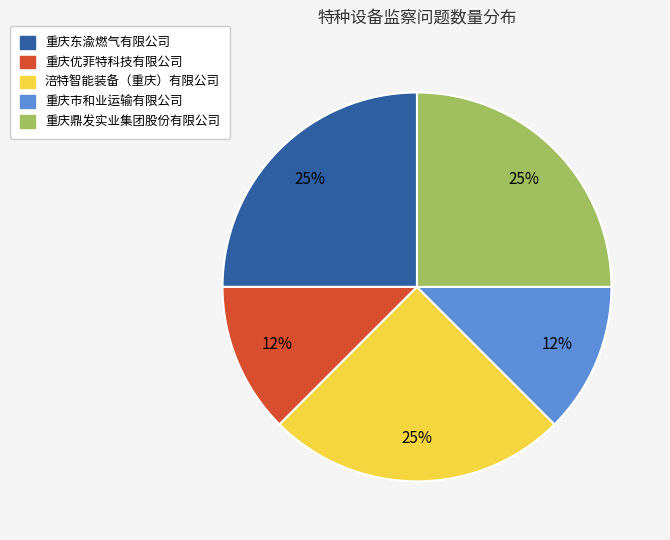

To the nearest percent, what portion does 涪特智能装备（重庆）有限公司 represent?

25%